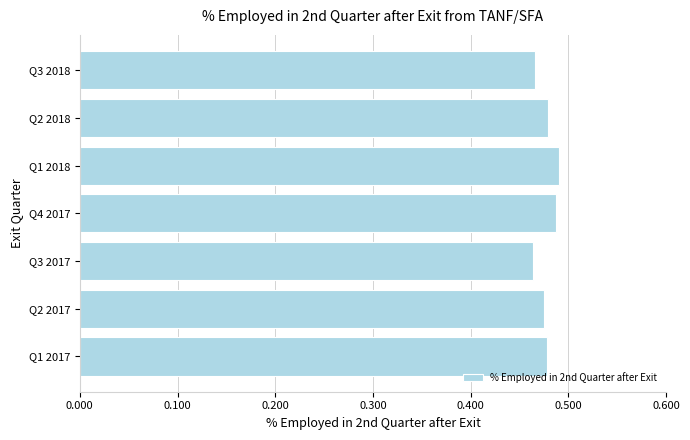

The chart shows a value of 0.2 at Q2 2018. True or false?

False